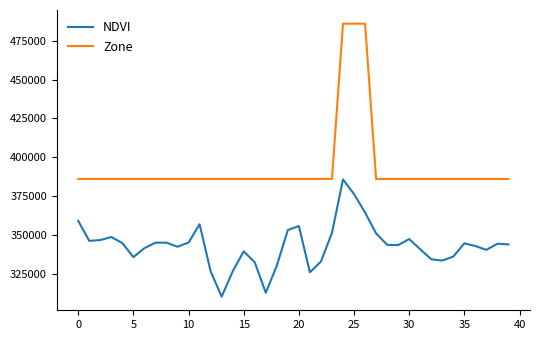

What is the average value of the NDVI series?

343131.9